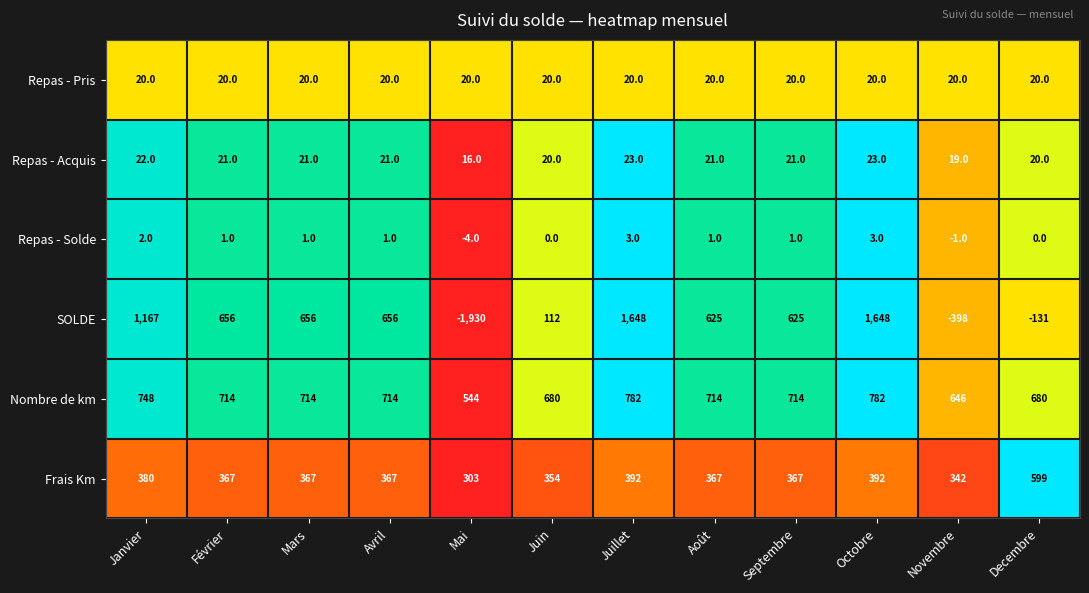

The value of SOLDE at Janvier is 748. True or false?

False